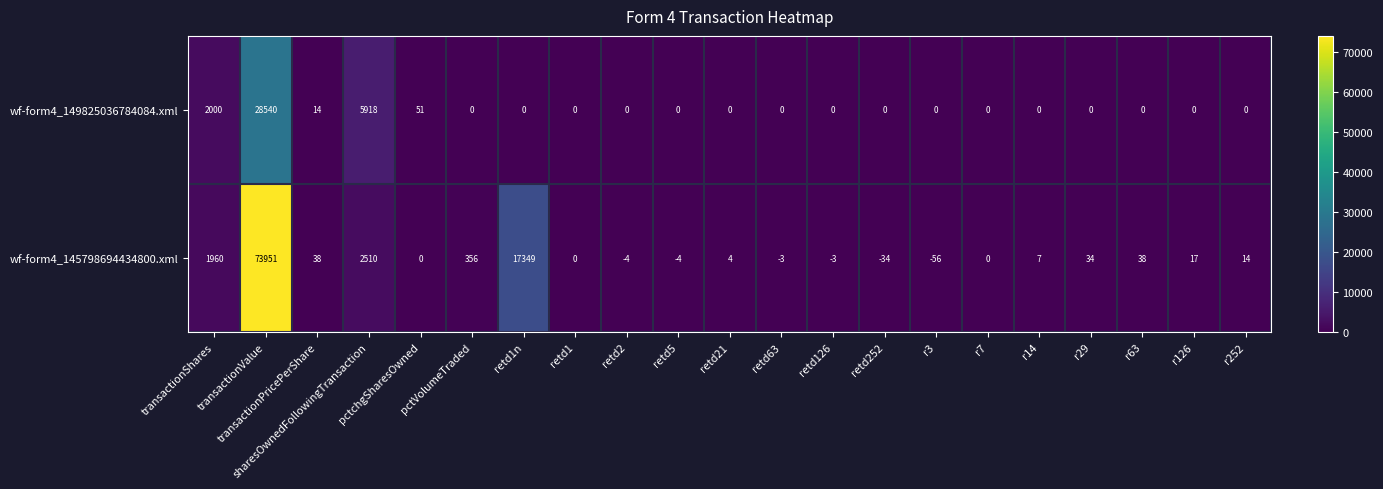

What is the greatest value displayed?

73951